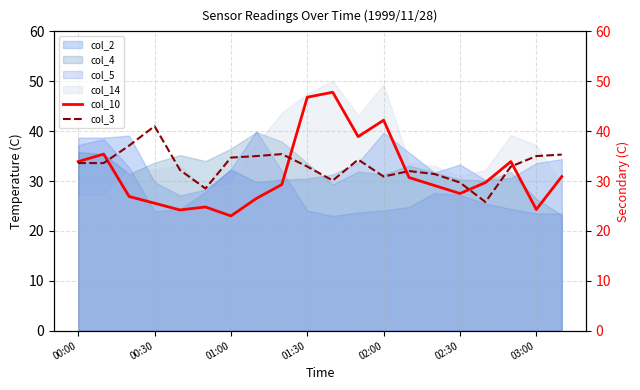

True or false: col_4 and col_14 cross at least once.

True